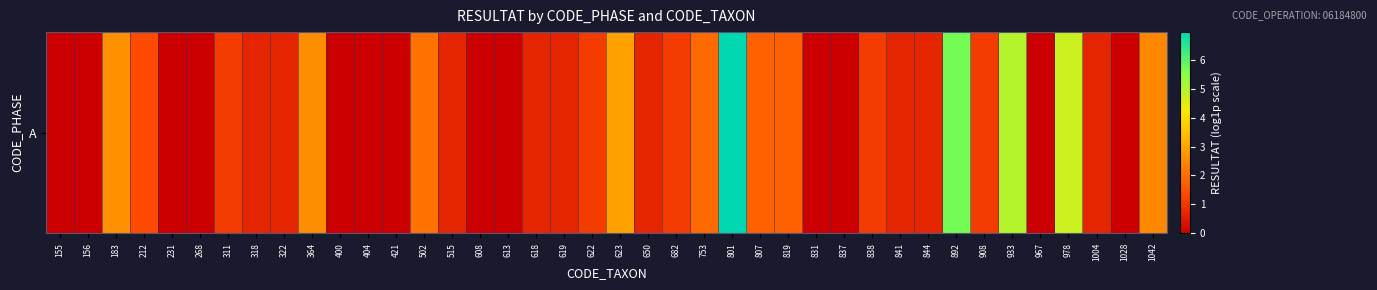

Rank the categories by value from highest to lowest.

801, 892, 933, 978, 623, 183, 364, 1042, 502, 753, 807, 819, 212, 311, 622, 682, 838, 908, 318, 322, 515, 618, 619, 650, 841, 844, 1004, 155, 156, 231, 268, 400, 404, 421, 608, 613, 831, 837, 967, 1028